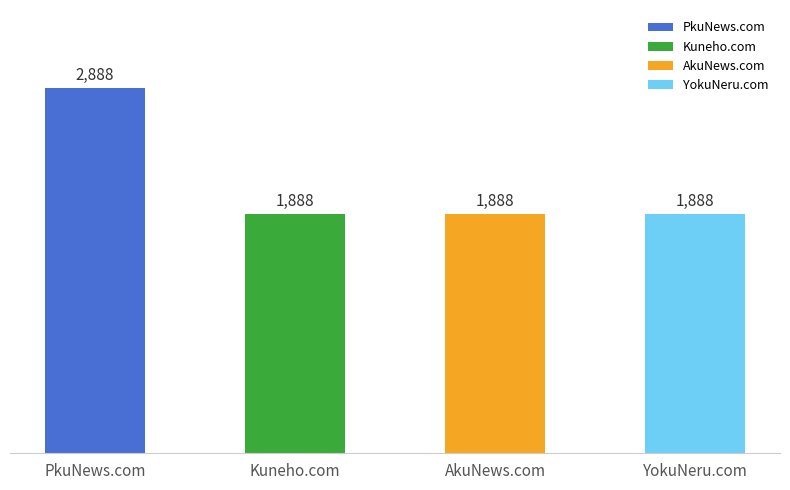

Does the chart contain any negative values?

No